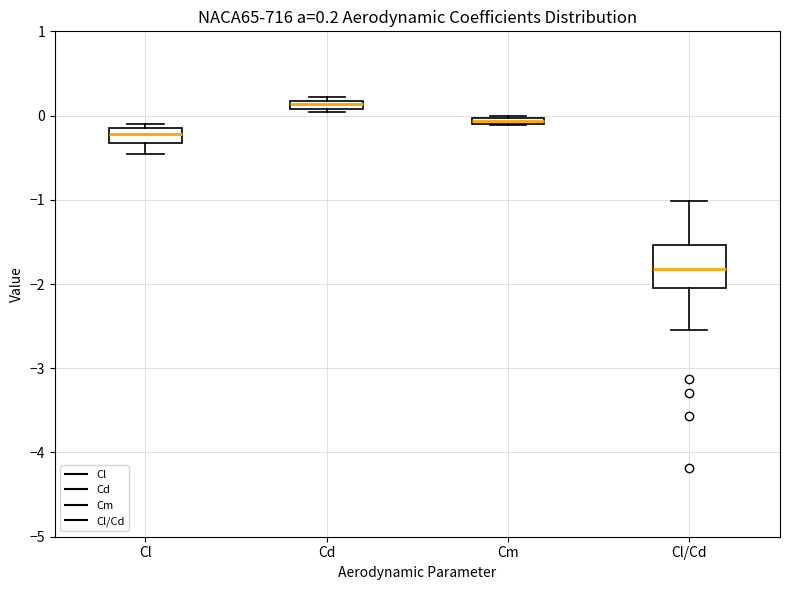

Which box's median line is the highest?

Cd